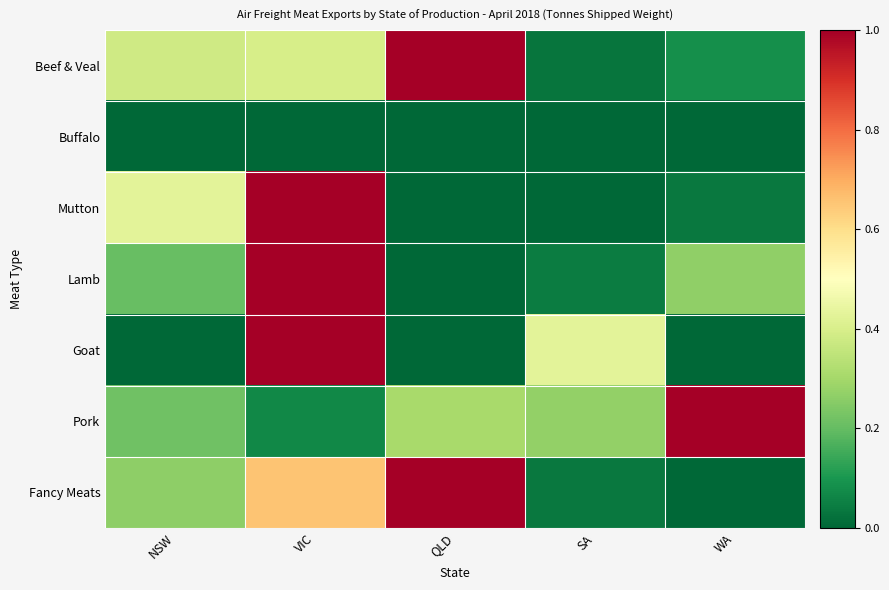

Reading right to left, list all the values displayed in this chart.

Beef & Veal: WA=0.1	SA=0.0	QLD=1.0	VIC=0.4	NSW=0.4
Buffalo: WA=0.0	SA=0.0	QLD=0.0	VIC=0.0	NSW=0.0
Mutton: WA=0.0	SA=0.0	QLD=0.0	VIC=1.0	NSW=0.4
Lamb: WA=0.3	SA=0.0	QLD=0.0	VIC=1.0	NSW=0.2
Goat: WA=0.0	SA=0.4	QLD=0.0	VIC=1.0	NSW=0.0
Pork: WA=1.0	SA=0.3	QLD=0.3	VIC=0.1	NSW=0.2
Fancy Meats: WA=0.0	SA=0.0	QLD=1.0	VIC=0.7	NSW=0.3